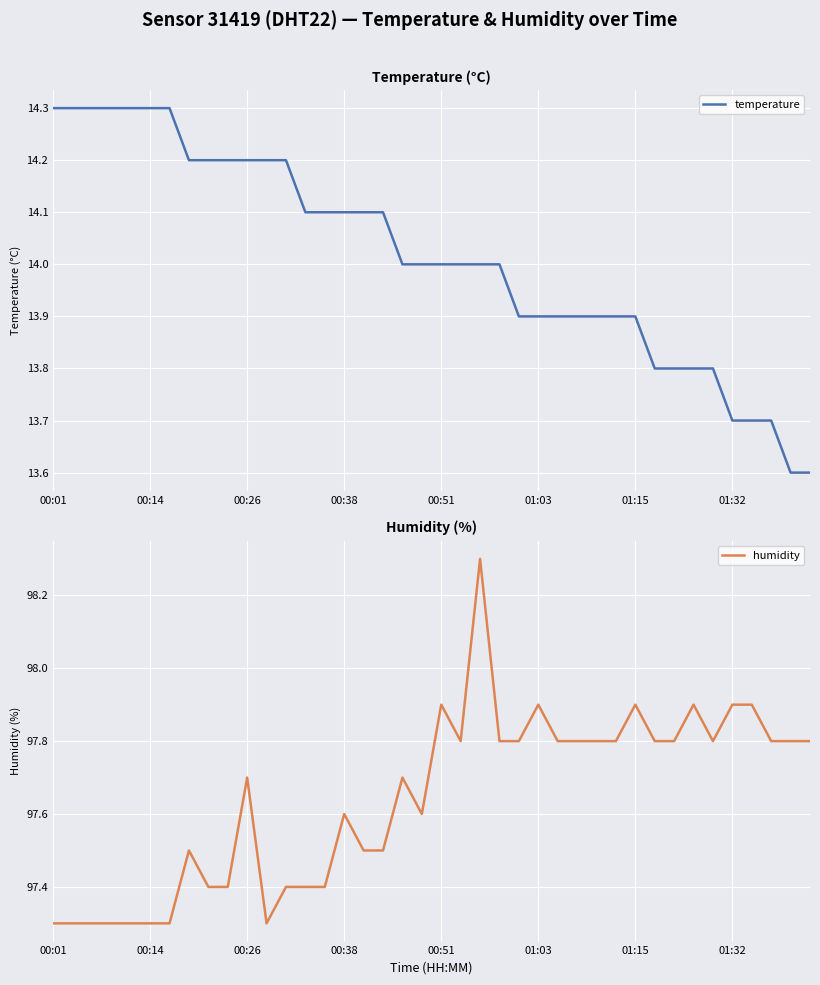

What is the value of the humidity point at the 2nd from the left?

97.3